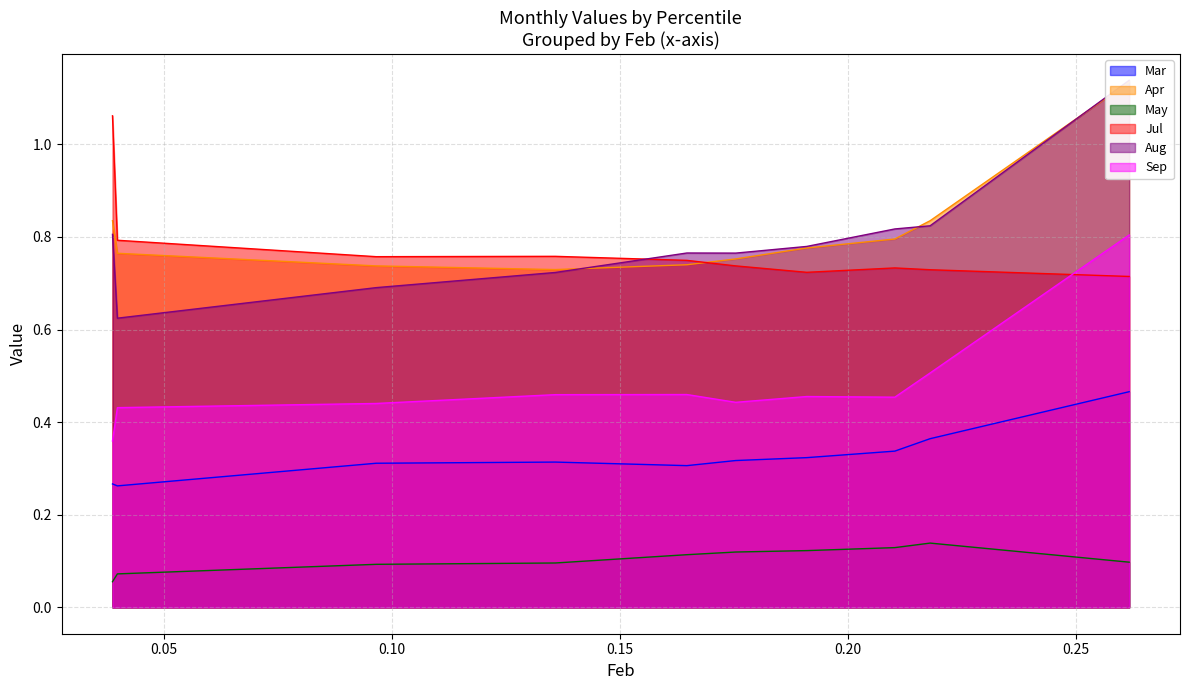

At how many categories does at least one series exceed 0?

10